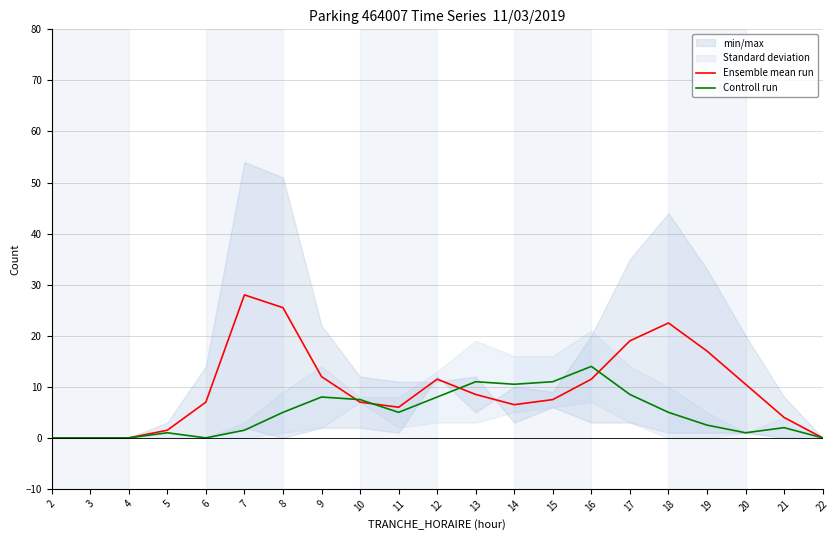

Where is the first local minimum for Ensemble mean run?

11